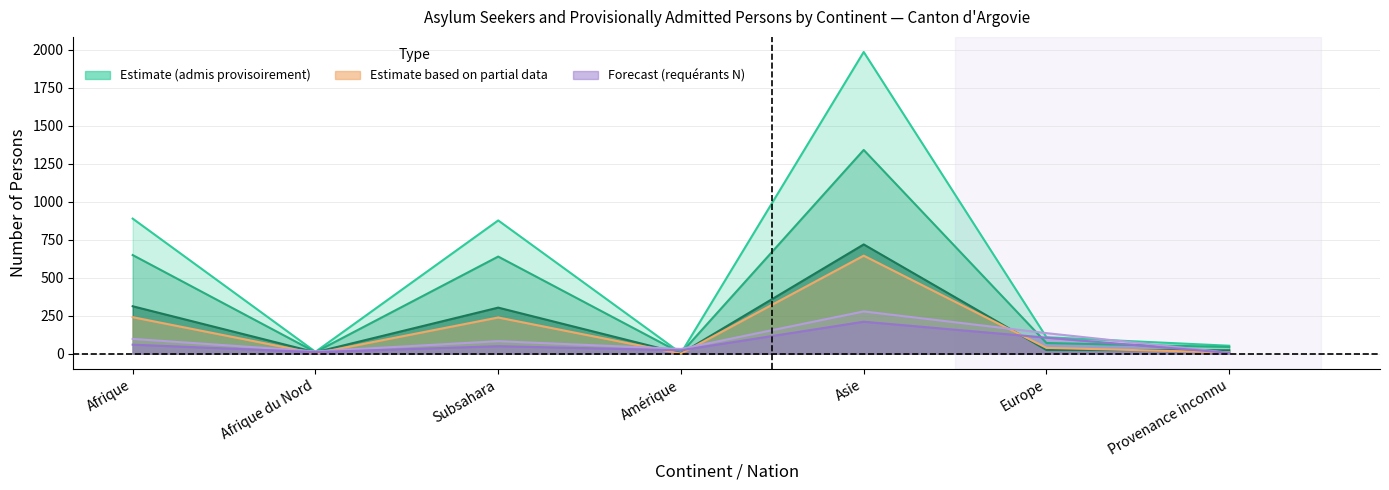

What is the maximum value for Total (admis provisoirement)?

1986